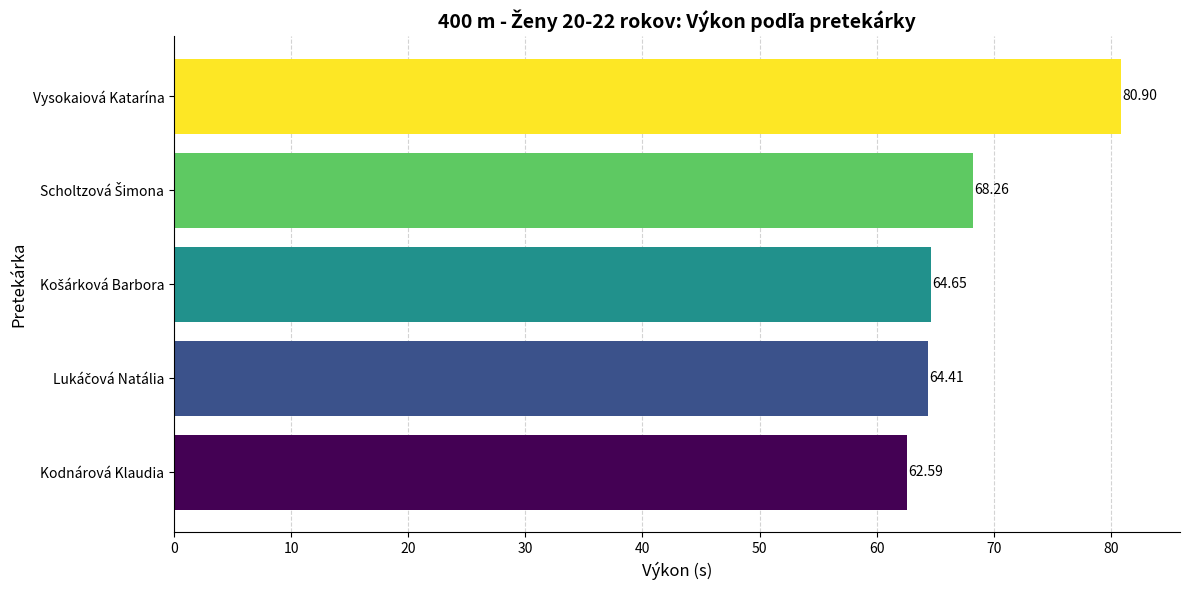

What is the greatest value displayed?

80.9